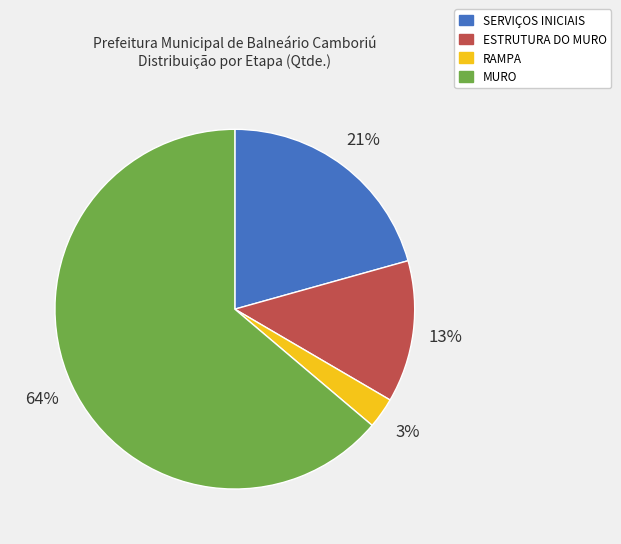

To the nearest percent, what is the difference between the SERVIÇOS INICIAIS and MURO slice percentages?

43%